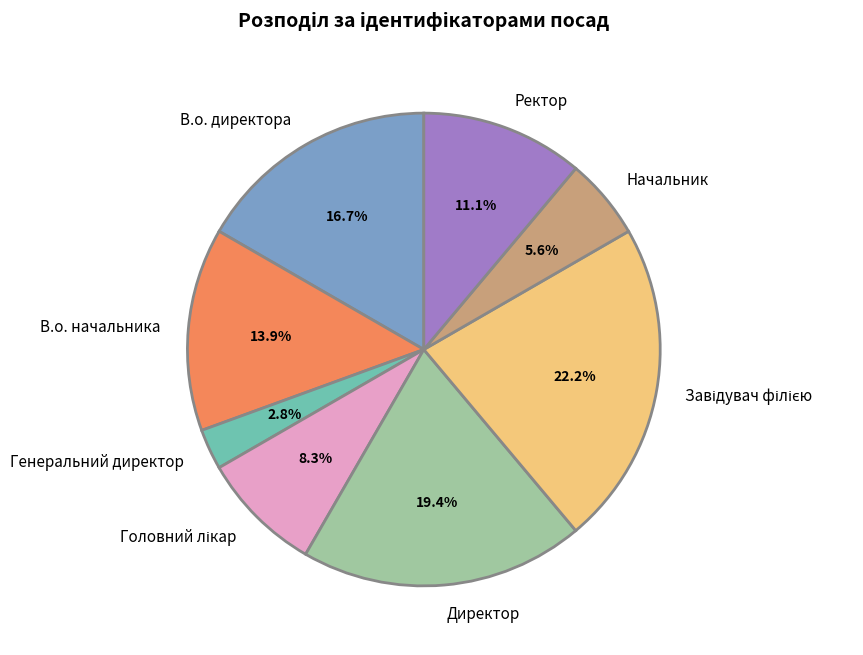

Does any single category account for the majority?

No